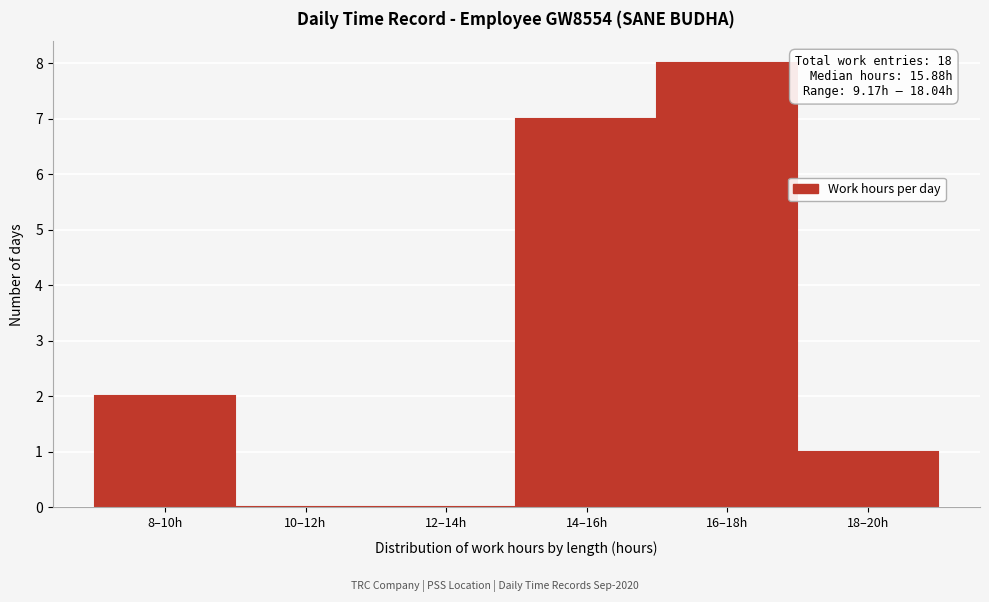

Reading left to right, list all the values displayed in this chart.

8–10h=2	10–12h=0	12–14h=0	14–16h=7	16–18h=8	18–20h=1